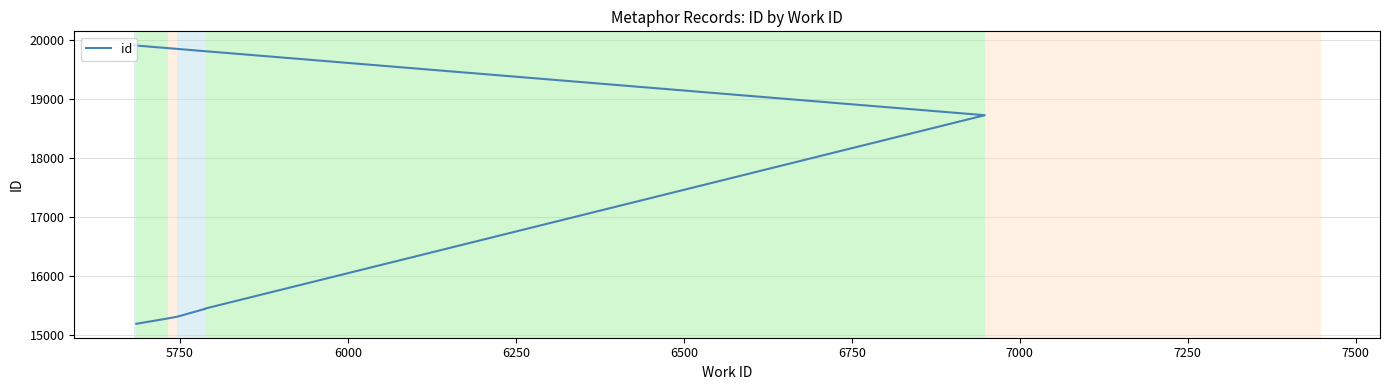

Count the number of values greater than 15441.

3